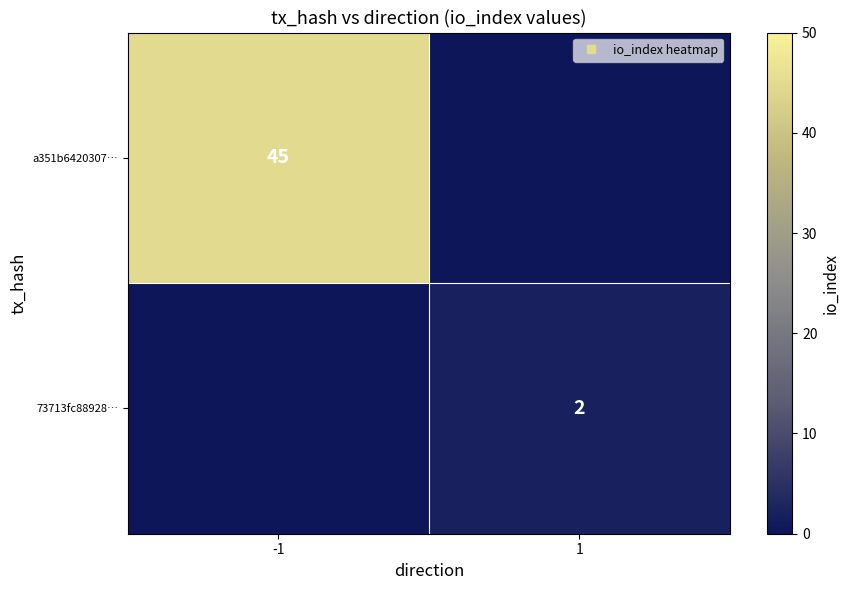

What is the spread (max minus min) of values at 1?

2